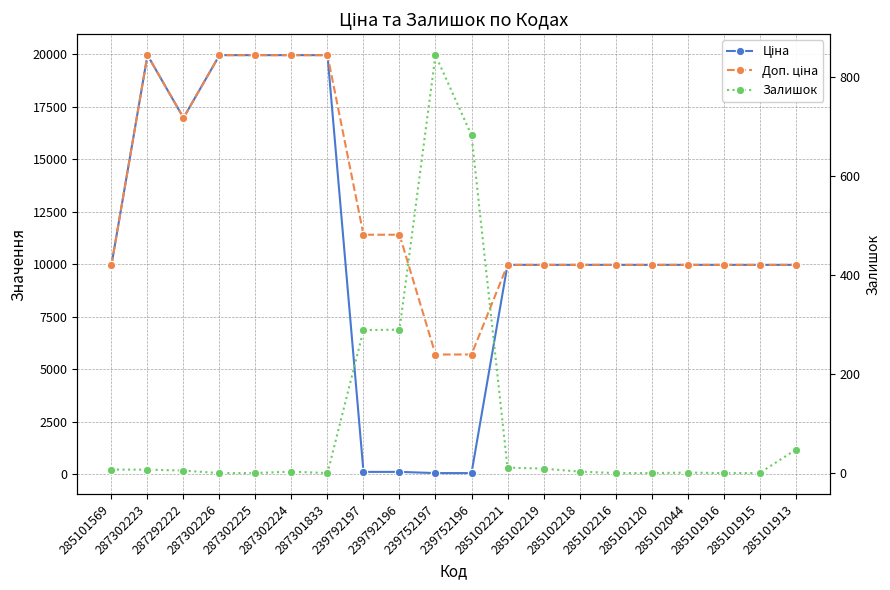

Does the chart have visible grid lines?

Yes